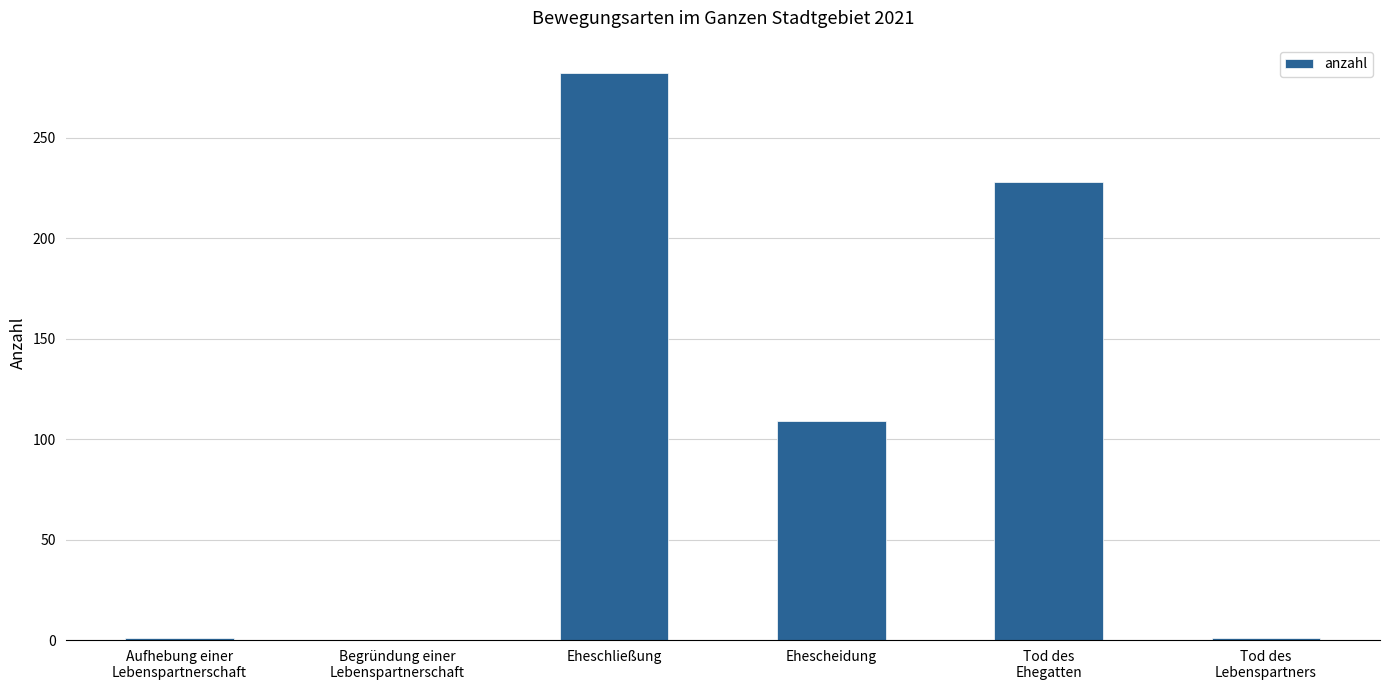

True or false: the data shows 1 at Tod des
Lebenspartners.

True